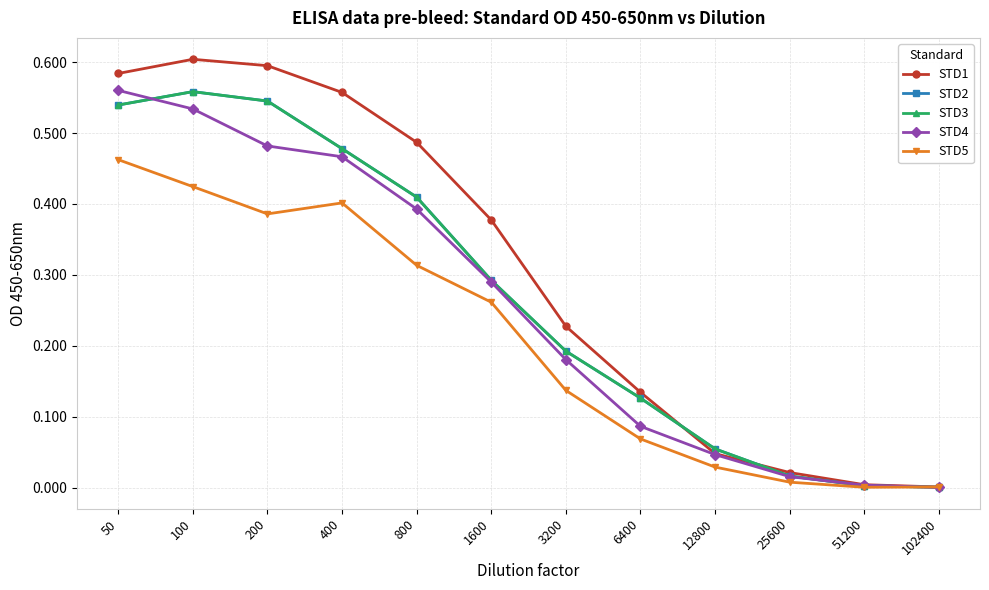

Between 50 and 800, which series saw the biggest shift?

STD4